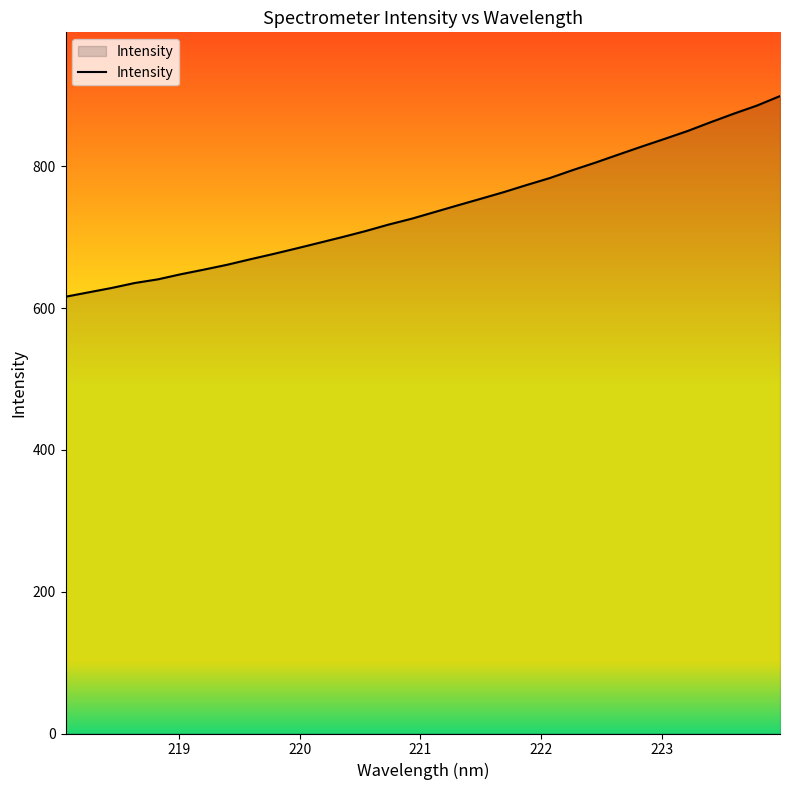

What is the greatest value displayed?

899.0